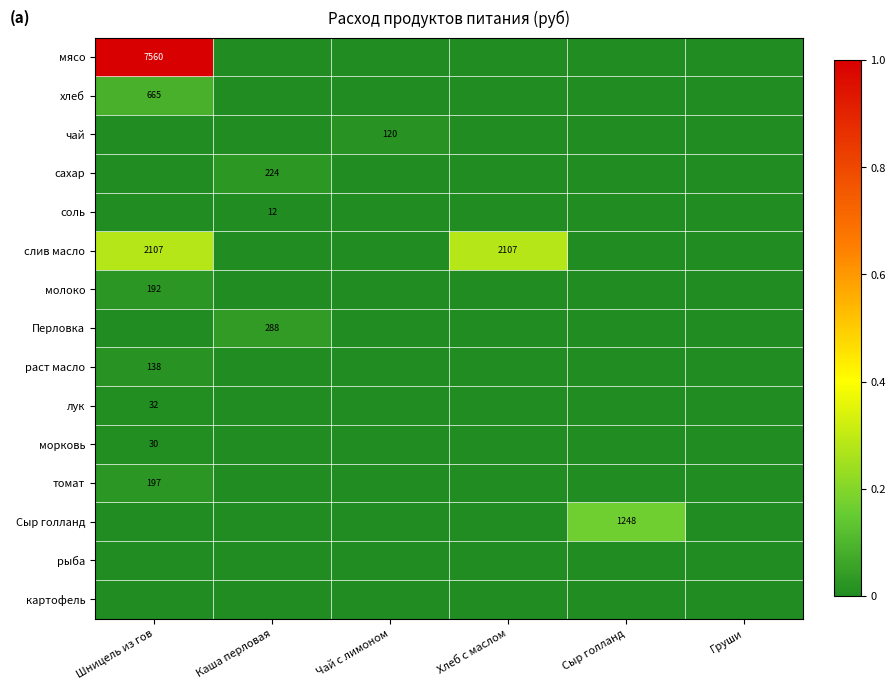

The хлеб series shows 903 at Шницель из гов. True or false?

False